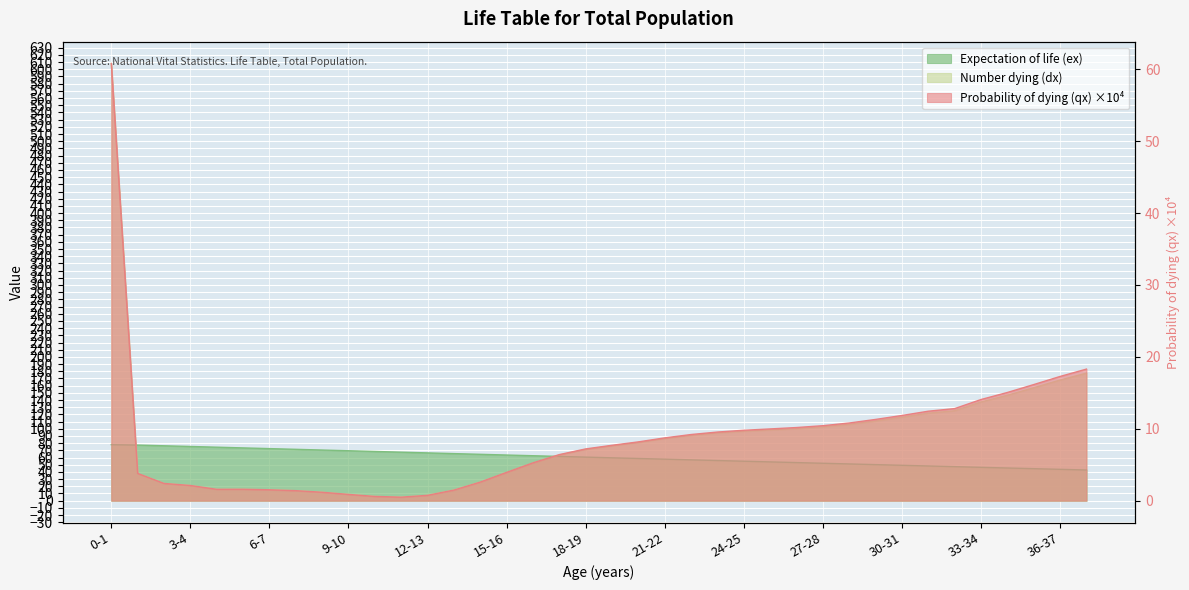

What is the value of the Expectation of life (ex) point at the 13th from the left?

66.5